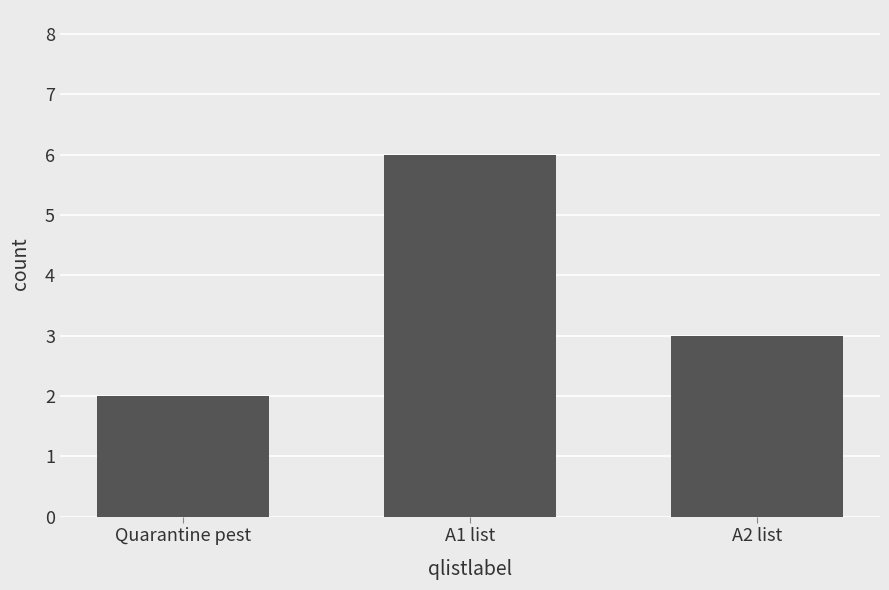

What is the label of the 2nd bar from the left?

A1 list